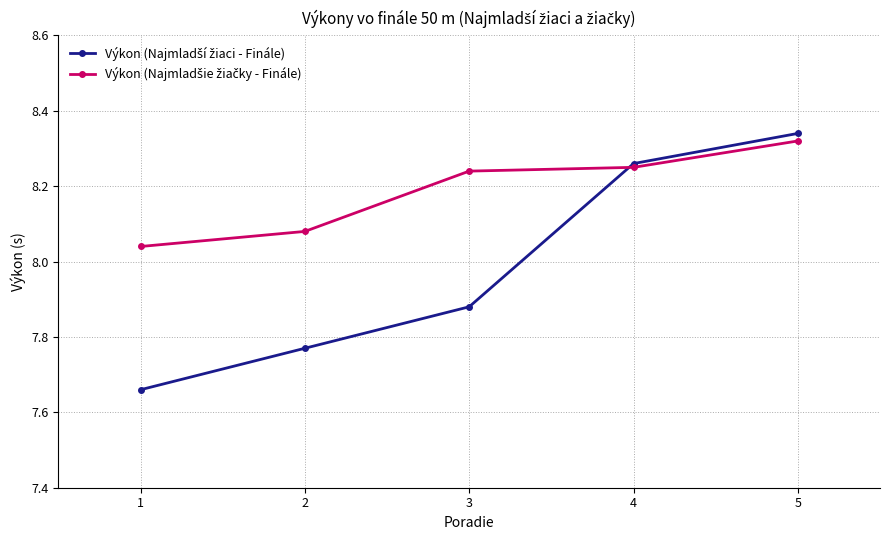

Which category has the highest value across all series?

5